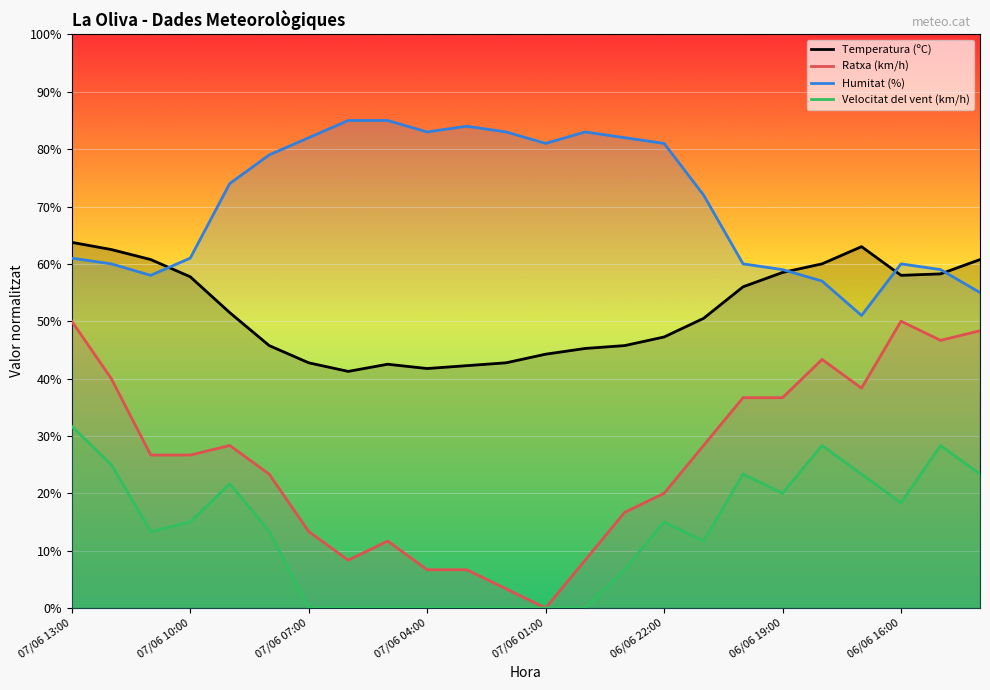

Rank the series by their average value, from lowest to highest.

Velocitat del vent (km/h), Ratxa (km/h), Temperatura (ºC), Humitat (%)